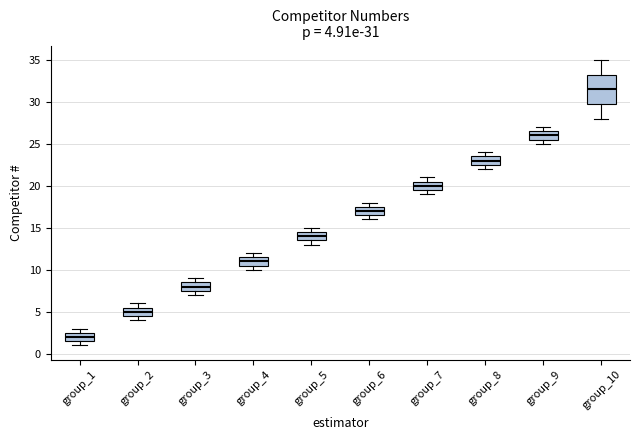

Comparing the boxes themselves (not the whiskers), which one is the tallest?

group_10